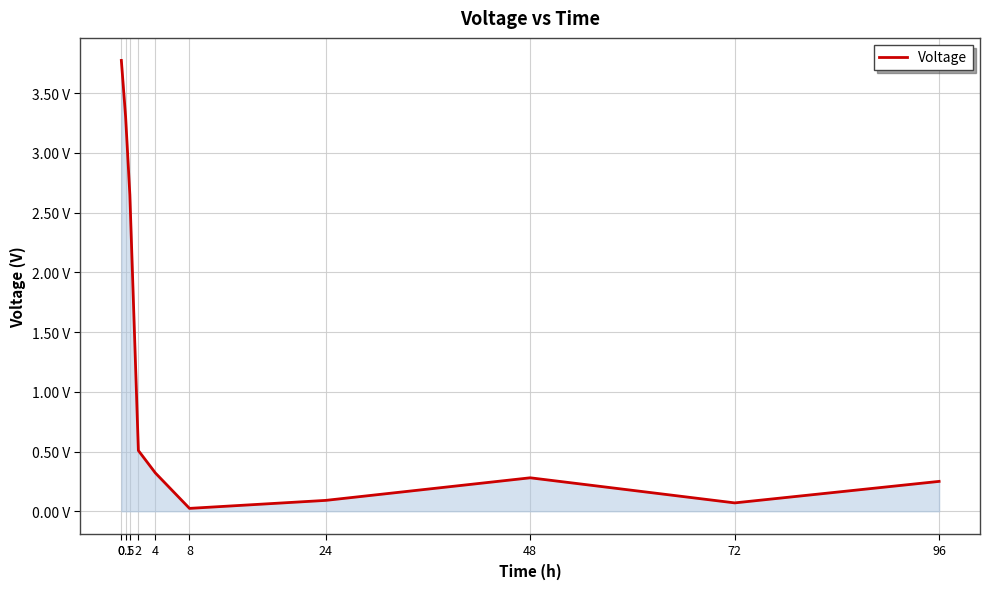

What is the sum of the values at 1 and 72?

2.7